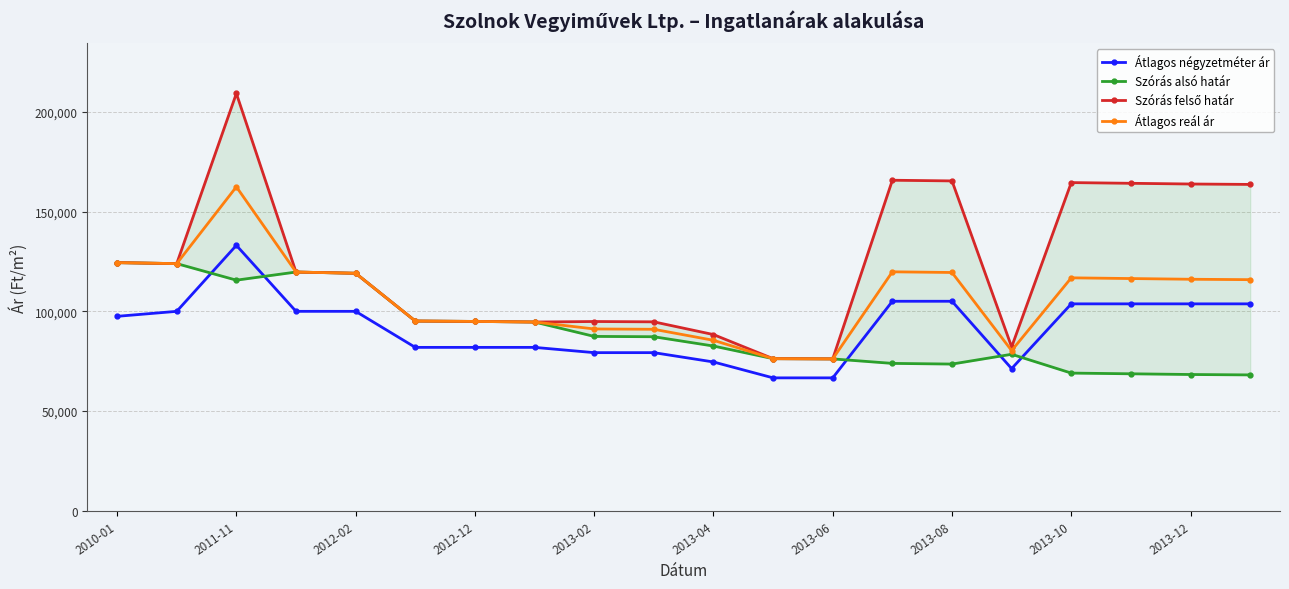

At how many categories does at least one series exceed 111945?

11